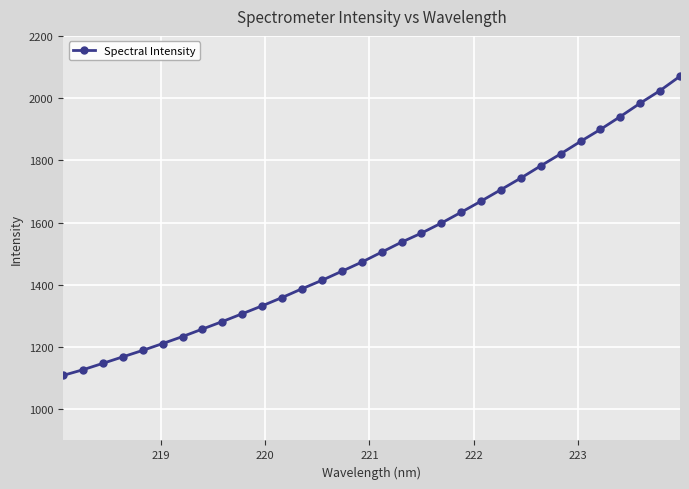

What is the value of the 4th point from the left?

1168.6